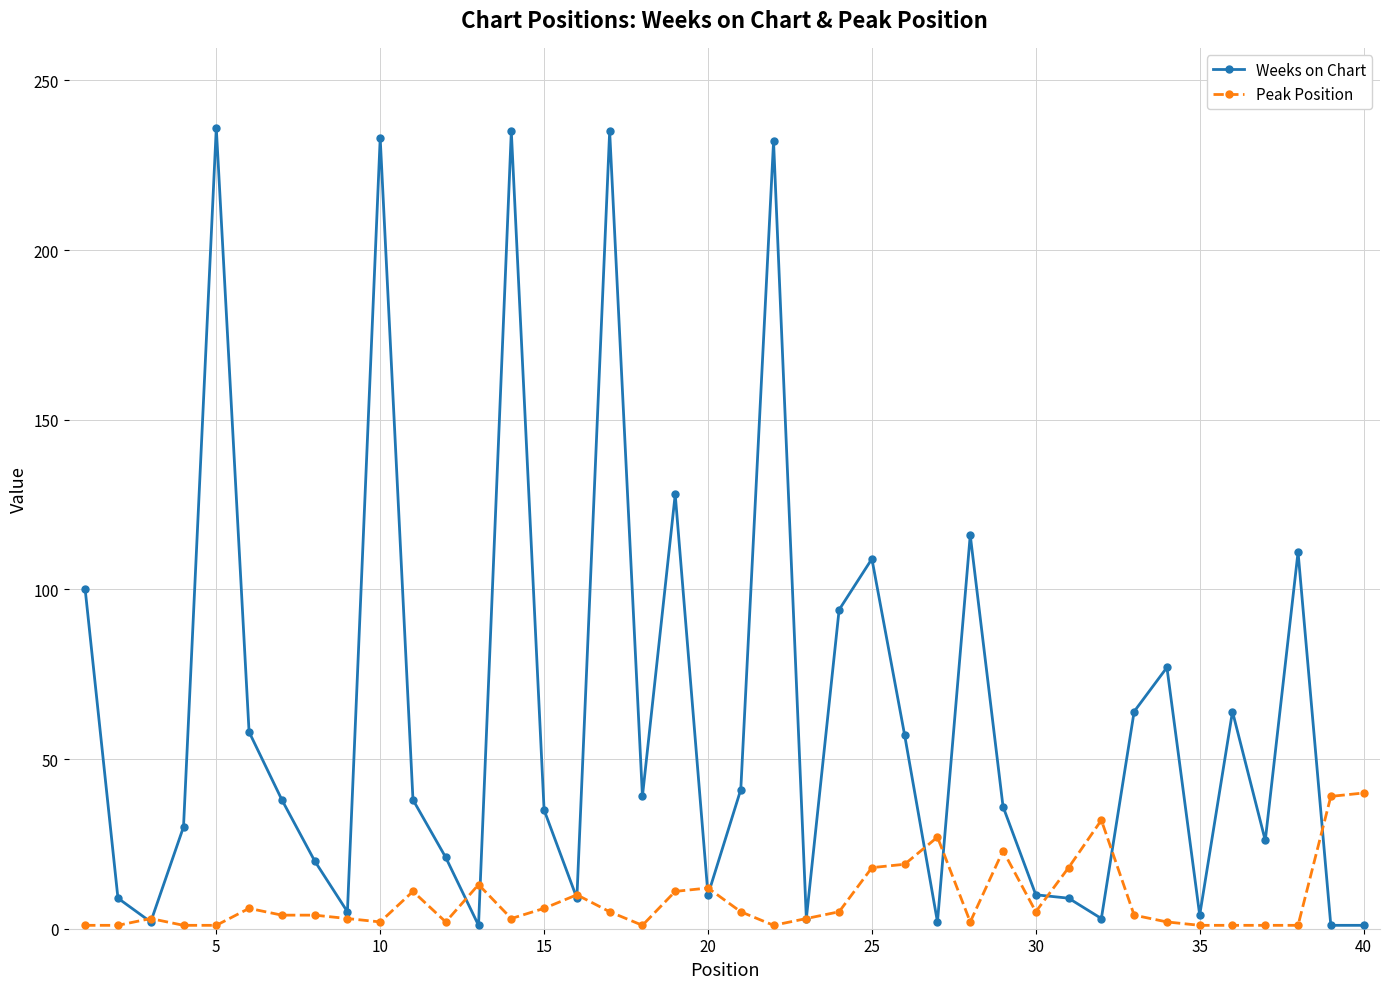

List the series in order of their overall mean, highest first.

Weeks on Chart, Peak Position